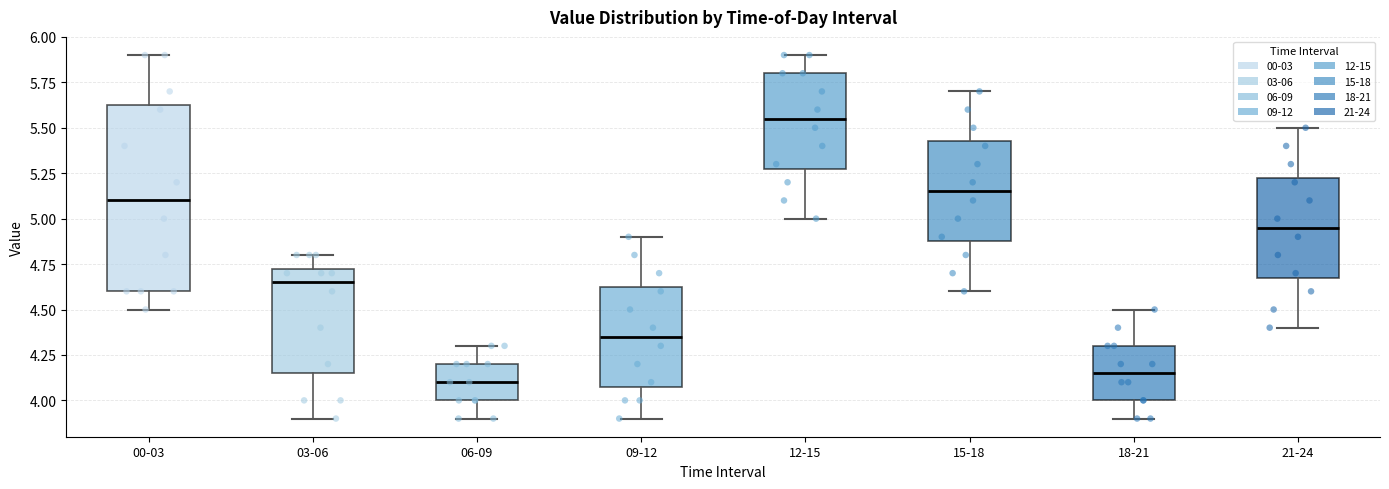

Which box's median line is the lowest?

06-09